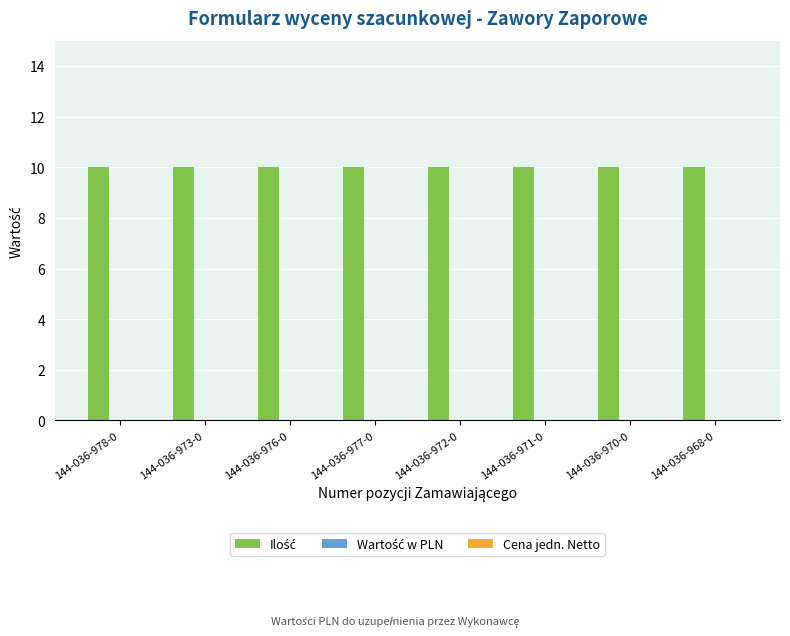

Which series changed the most between 144-036-973-0 and 144-036-977-0?

Ilość